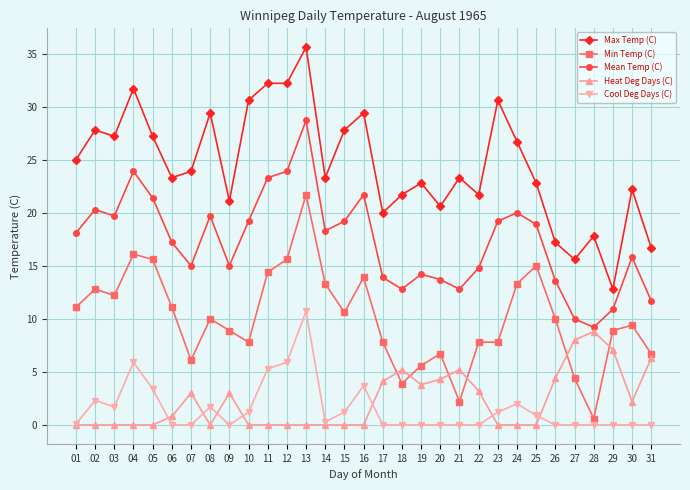

The value of Cool Deg Days (C) at 19 is 4.2. True or false?

False